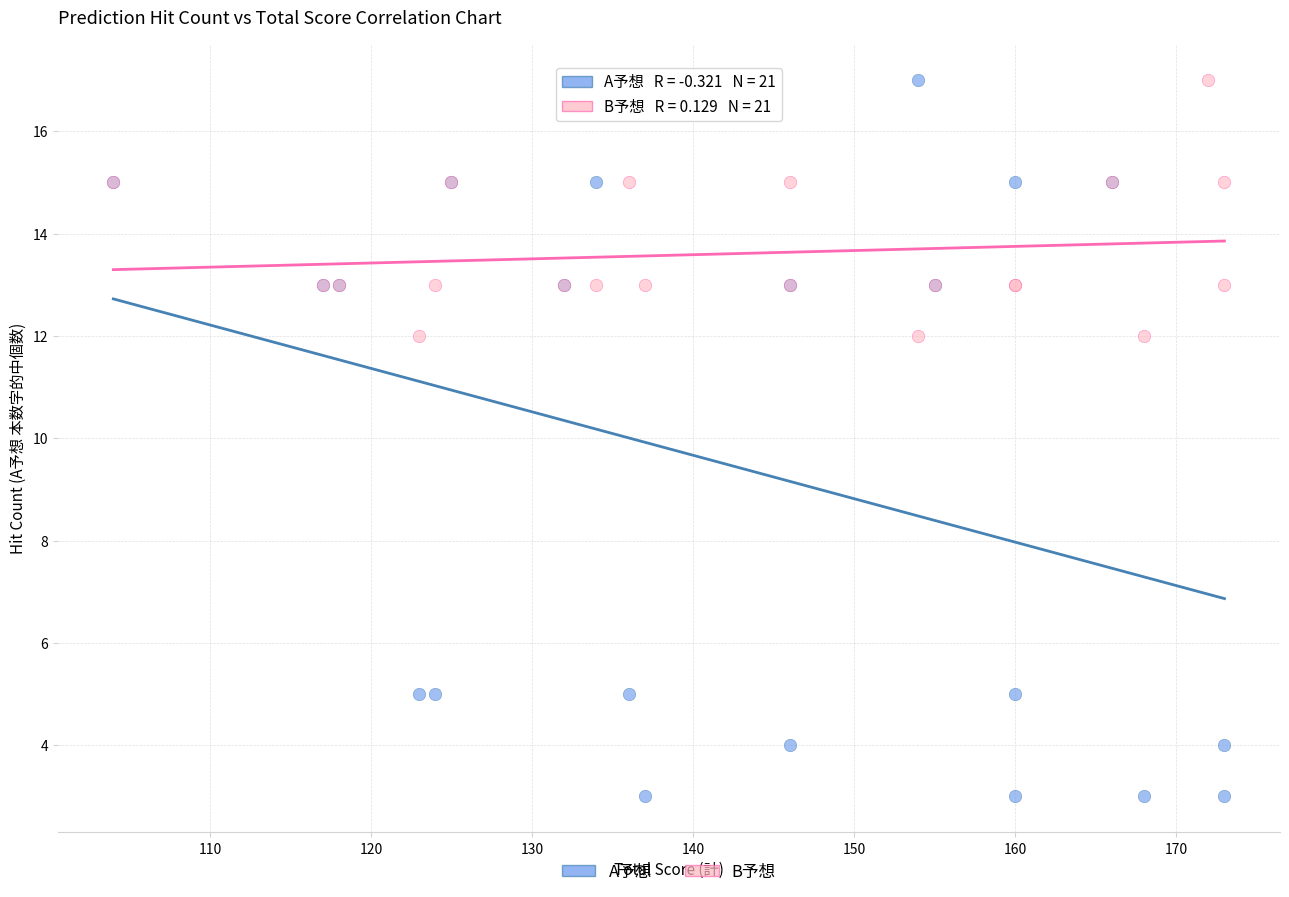

Which series contains the lowest Y value?

A予想